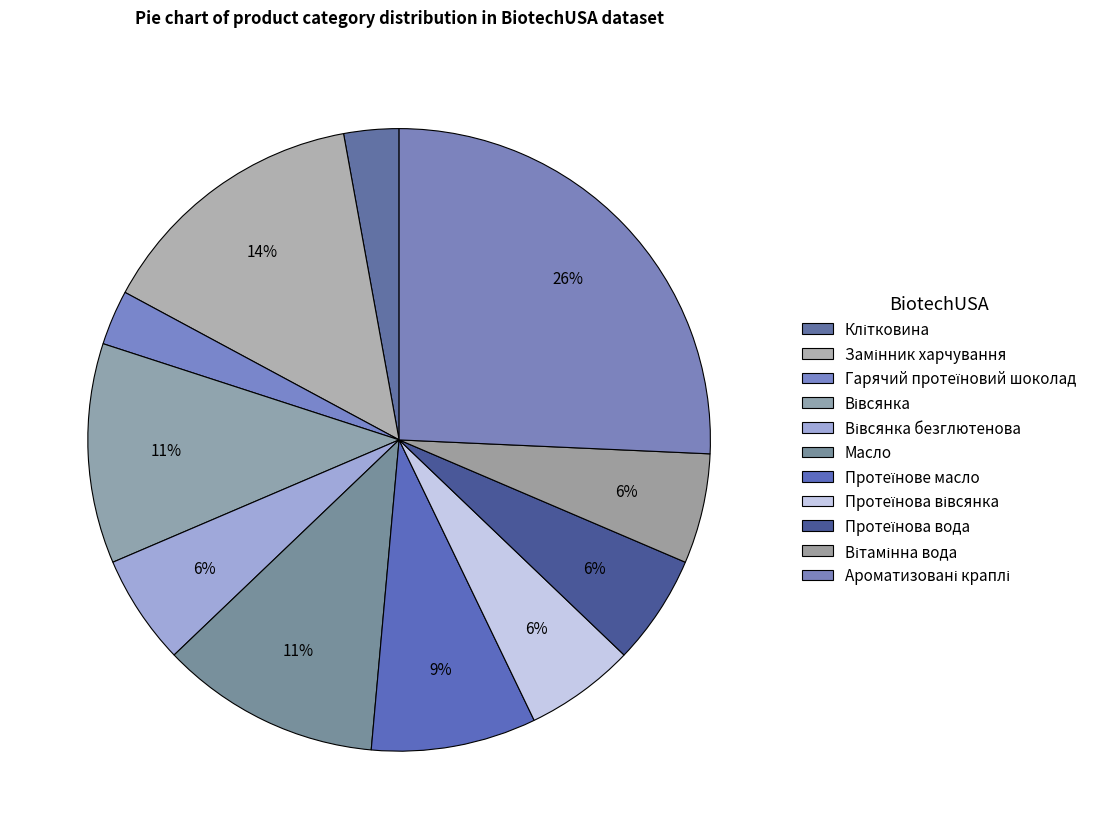

Count the number of slices in the pie.

11